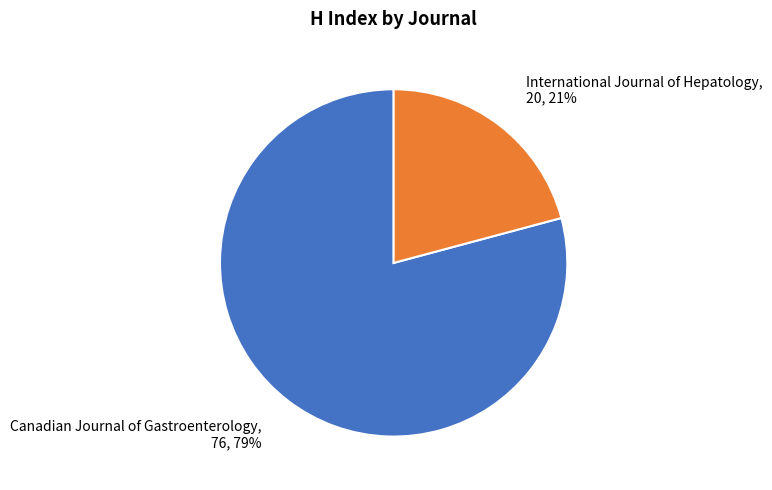

True or false: International Journal of Hepatology accounts for 21% of the total.

True